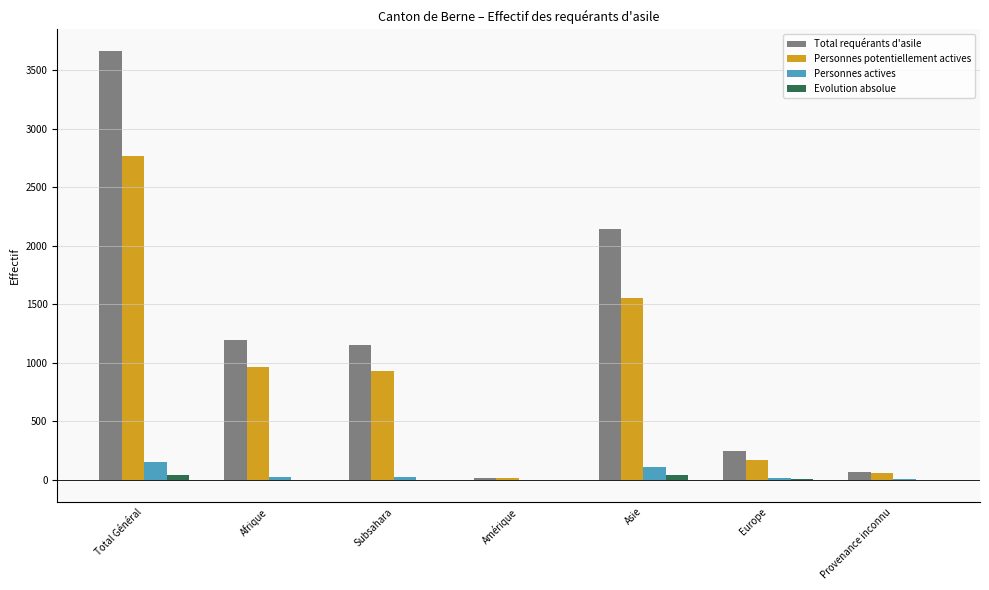

Are the bars horizontal?

No